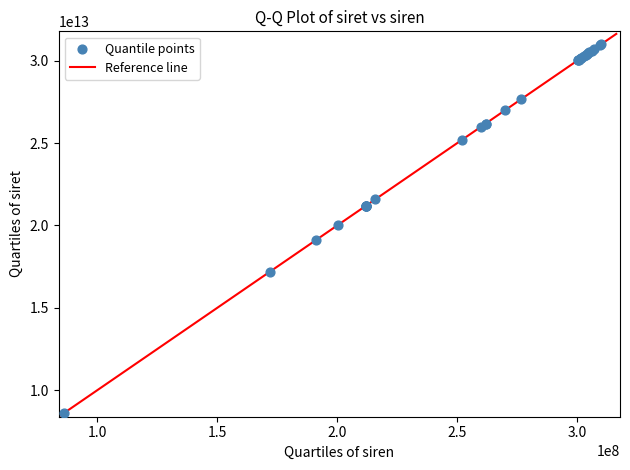

What Y value in the scatter plot is closest to 19807531350208?

20049252258646.4